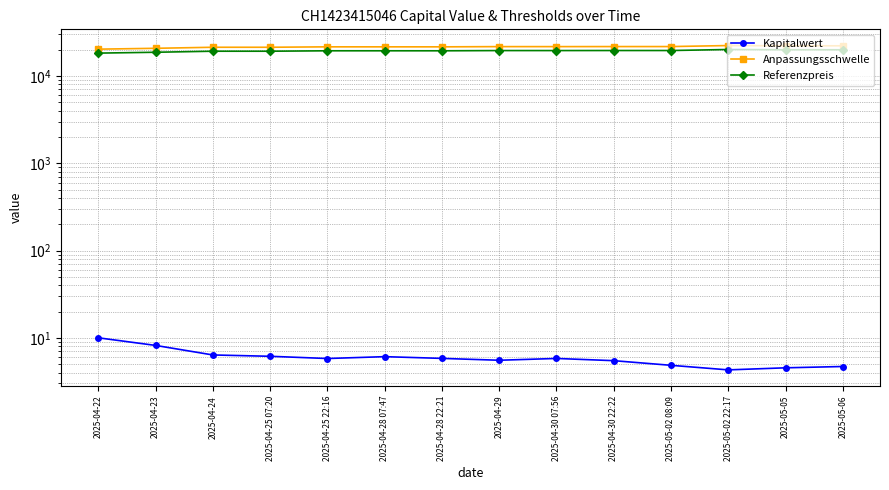

What is the minimum value shown in the chart?

4.3